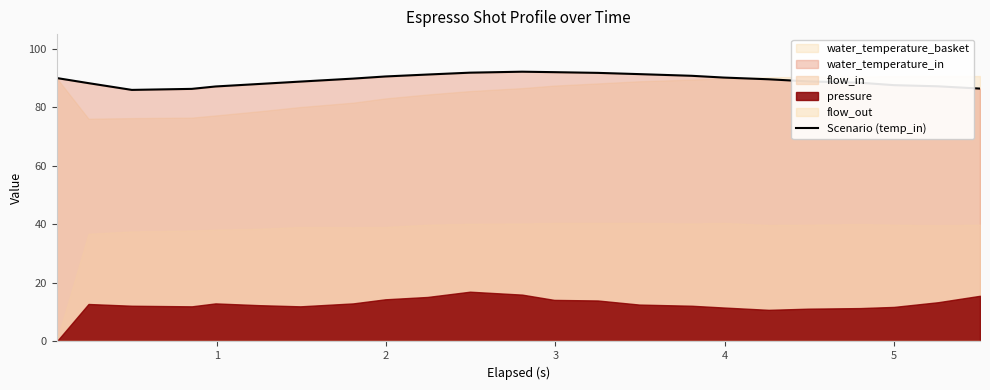

True or false: the data has more than 1 interior local peaks.

False